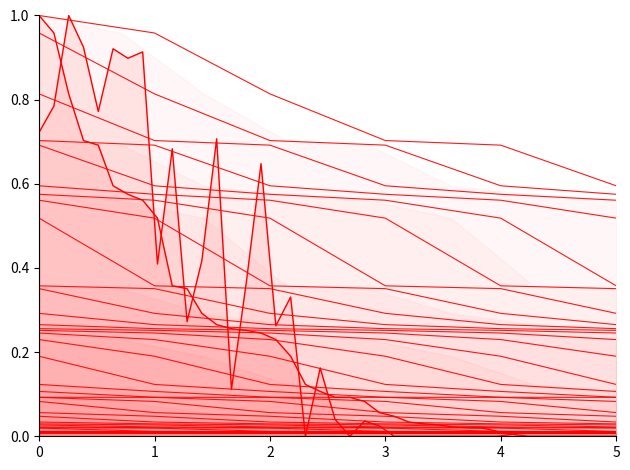

True or false: total_retirement and total_wages cross at least once.

True